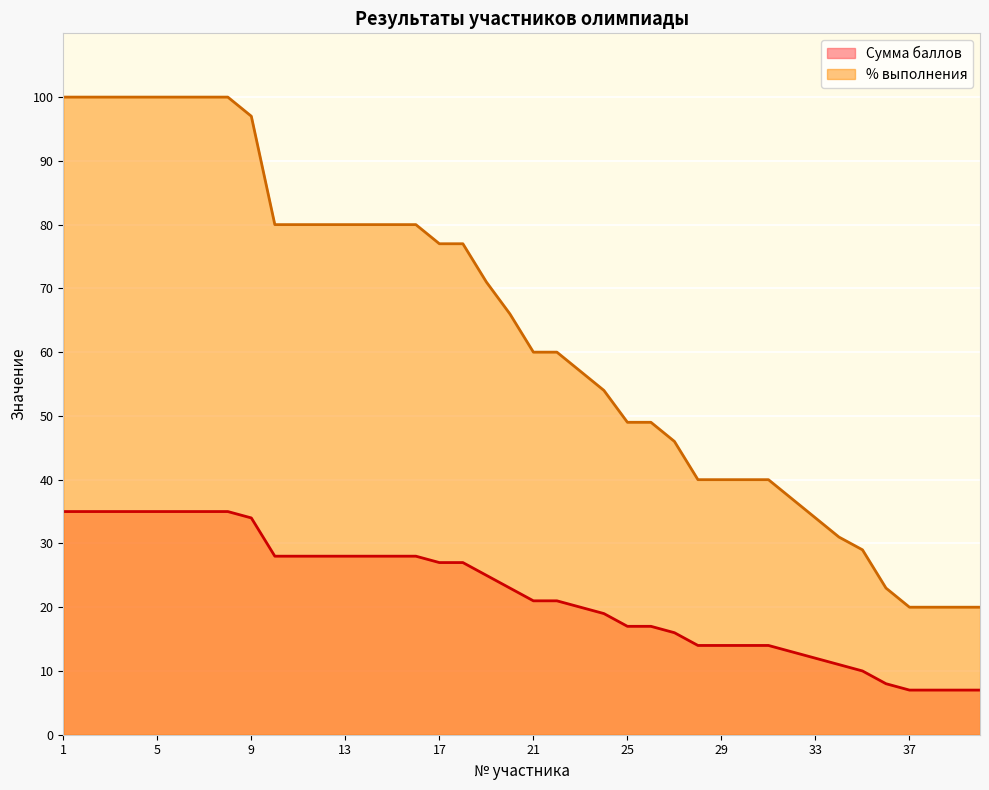

Reading right to left, transcribe all the data shown in this chart.

Сумма баллов: 7	7	7	7	8	10	11	12	13	14	14	14	14	16	17	17	19	20	21	21	23	25	27	27	28	28	28	28	28	28	28	34	35	35	35	35	35	35	35	35
% выполнения: 20	20	20	20	23	29	31	34	37	40	40	40	40	46	49	49	54	57	60	60	66	71	77	77	80	80	80	80	80	80	80	97	100	100	100	100	100	100	100	100